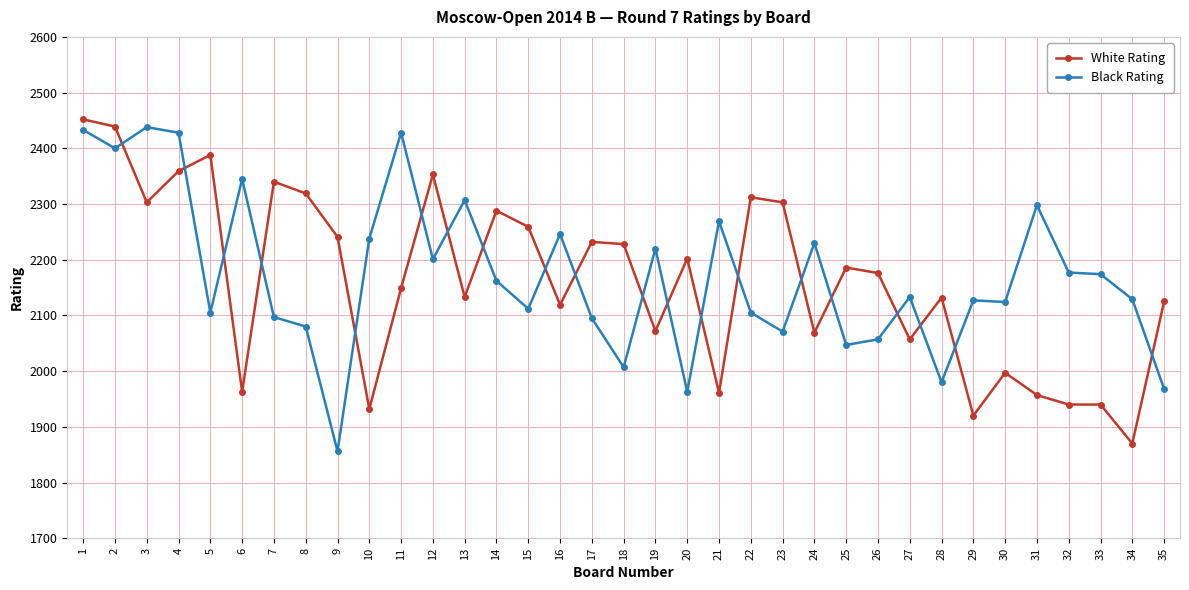

What is the difference between the White Rating values at 26 and 22?

136